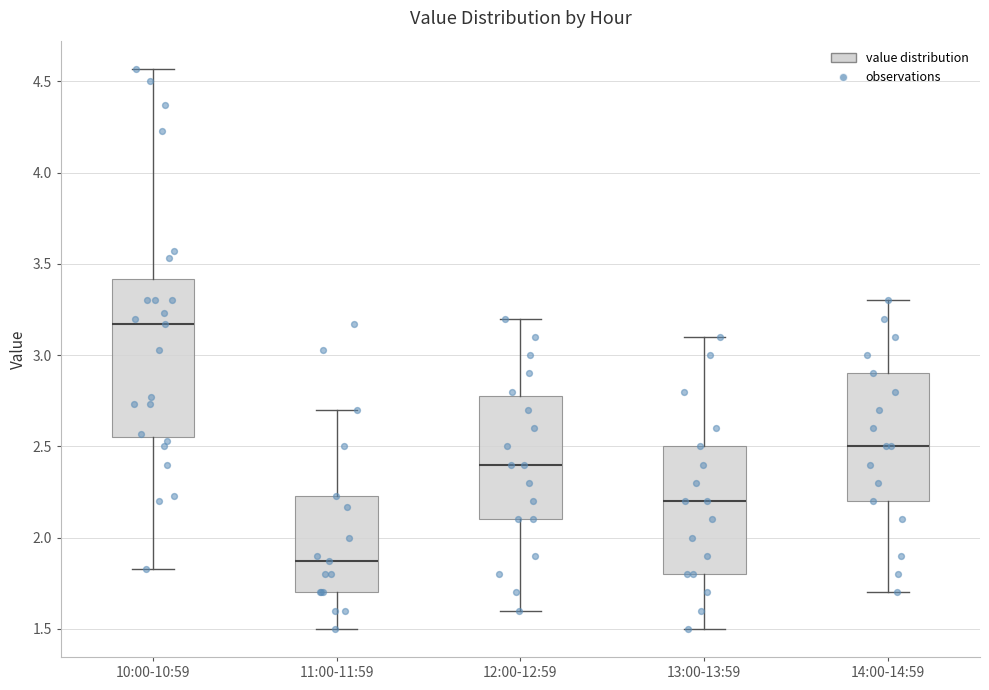

Where does the upper whisker of the box for 13:00-13:59 end on the y-axis? The values are not printed on the chart, so give them approximately, as read against the axis.

3.10